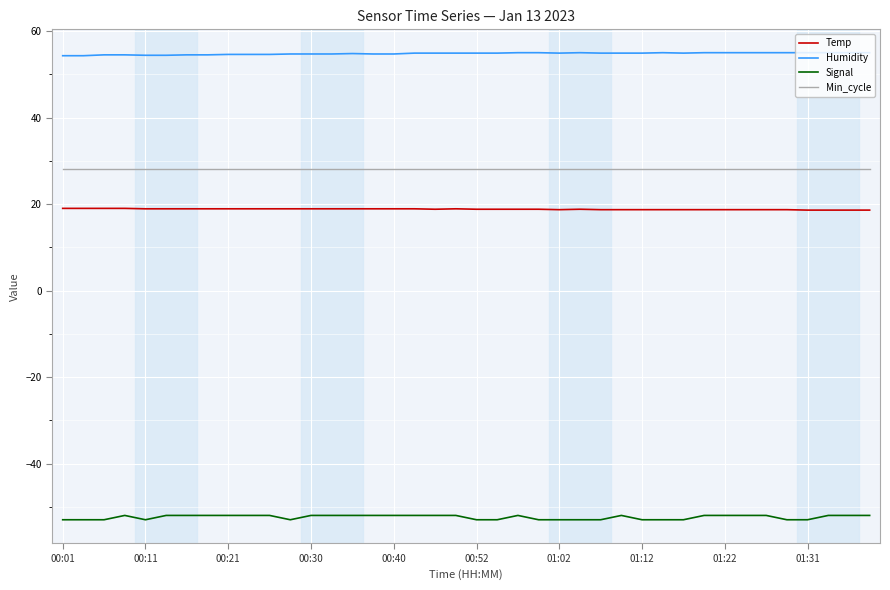

Which series has the largest range (max minus min)?

Signal